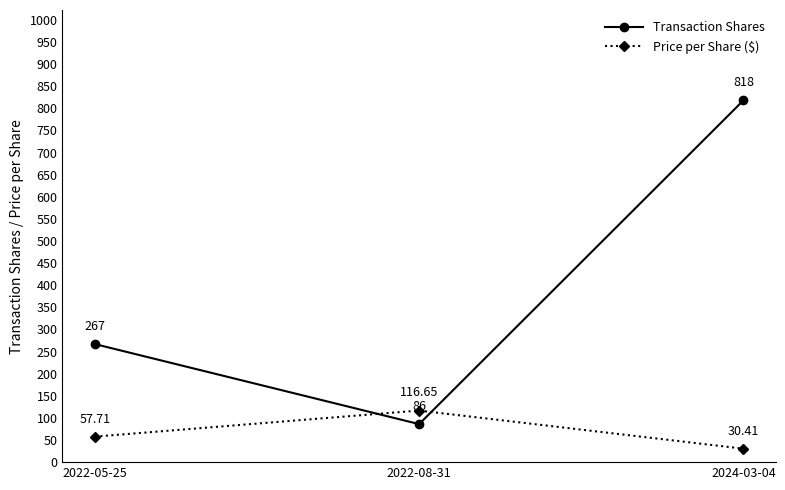

What is the difference between the highest and lowest values at 2022-05-25?

209.3